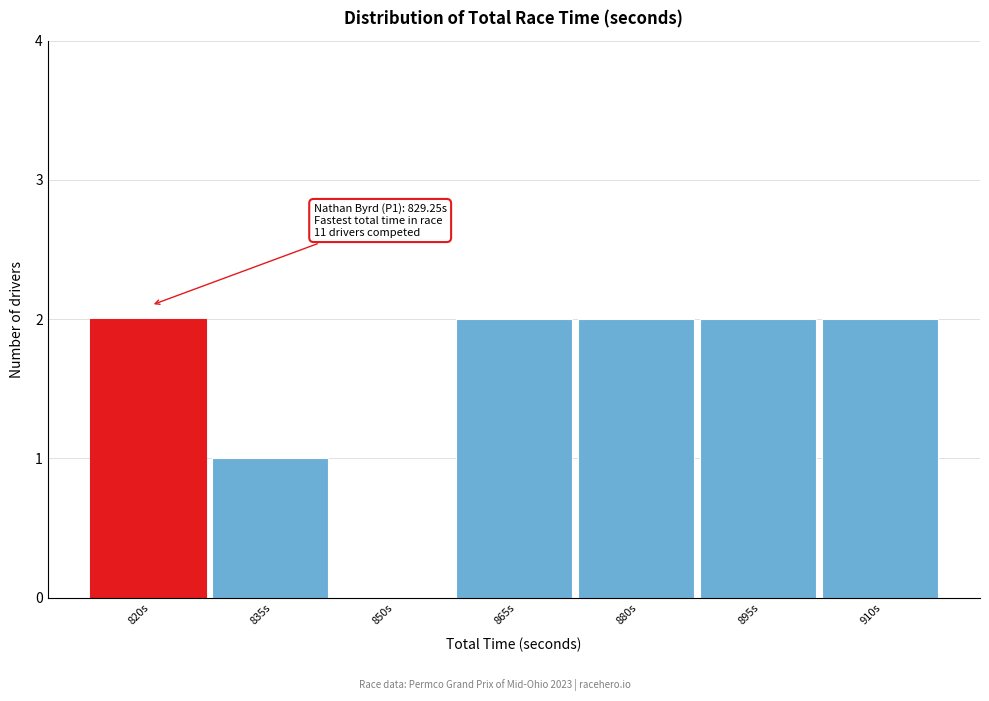

Reading right to left, extract all data points from this chart.

910s=2	895s=2	880s=2	865s=2	850s=0	835s=1	820s=2